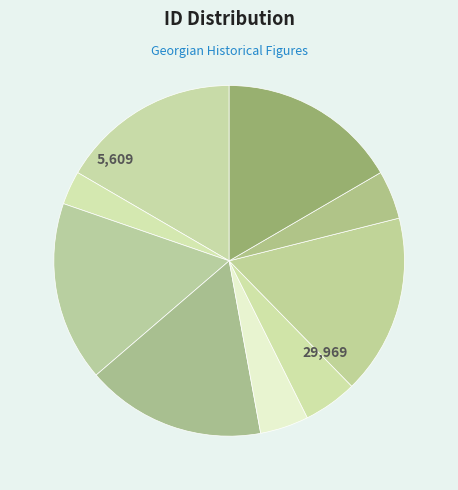

Combined, what portion of the pie is მელანია ჭანტურიასი and ვარლამ ჭელიძე?

19.7%